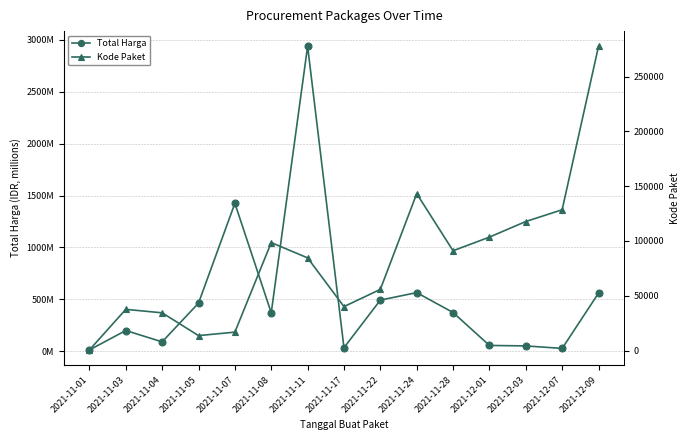

Is it true that Kode Paket equals 117783 at 2021-12-03?

True